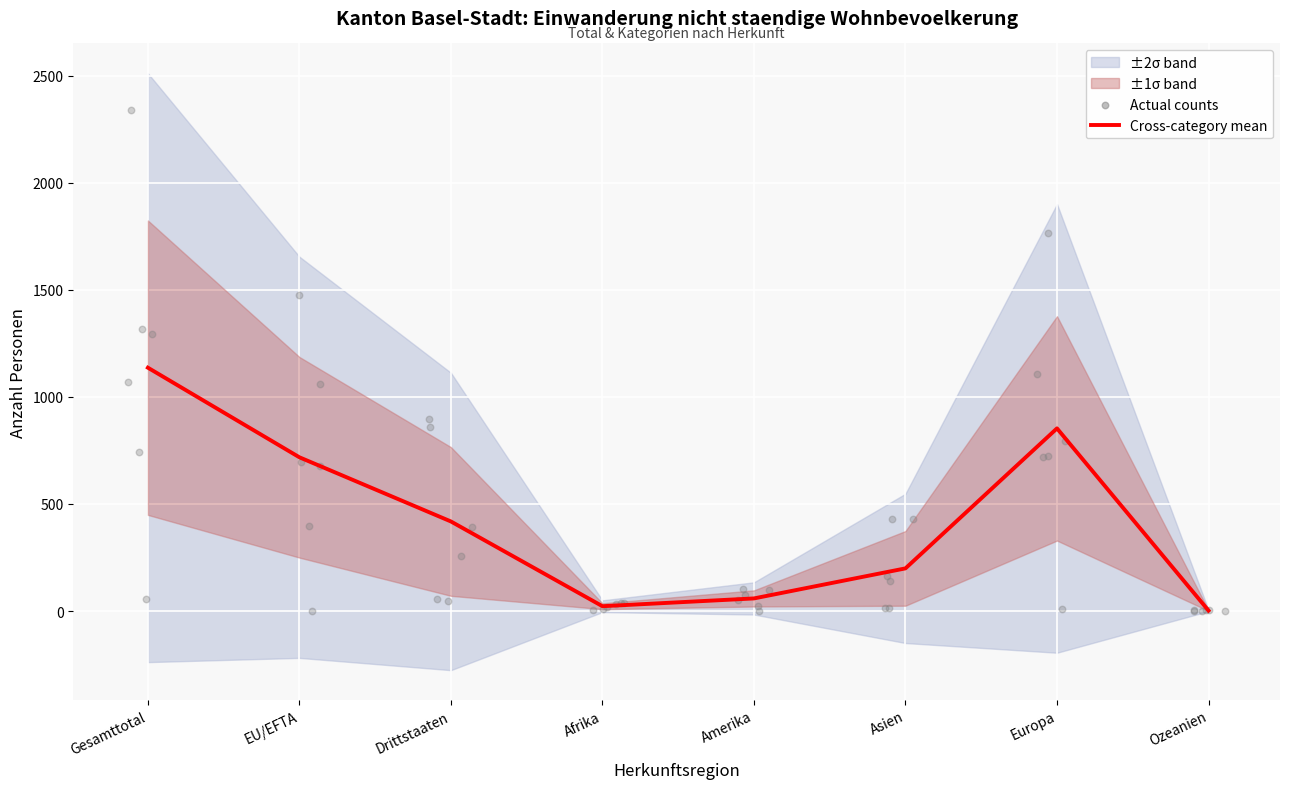

What is the change in value from EU/EFTA to Europa?

+135.0